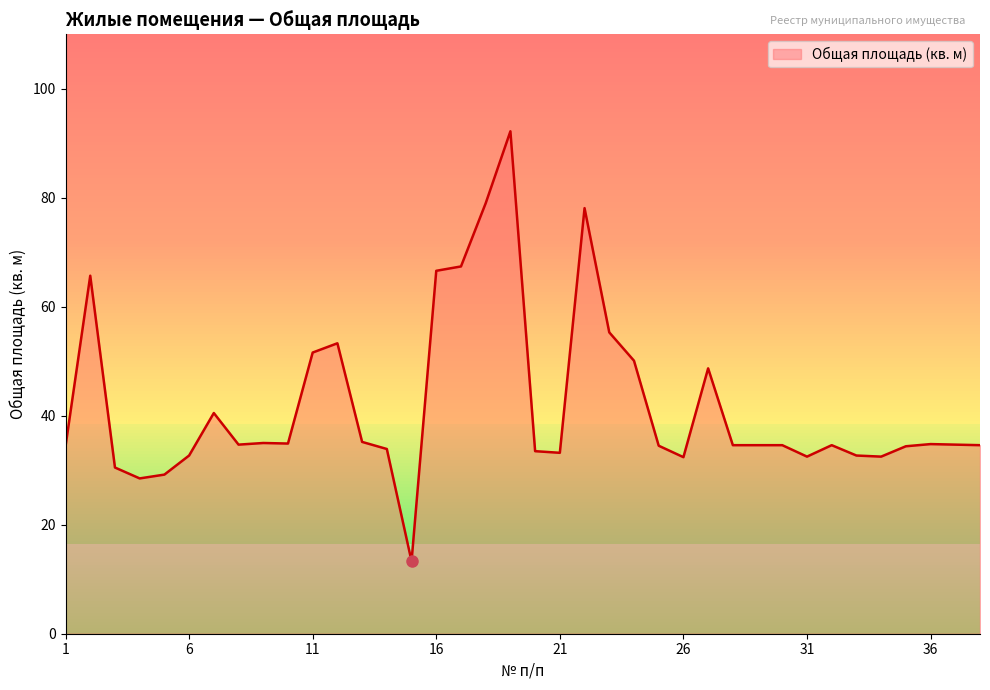

What is the smallest value displayed?

13.3